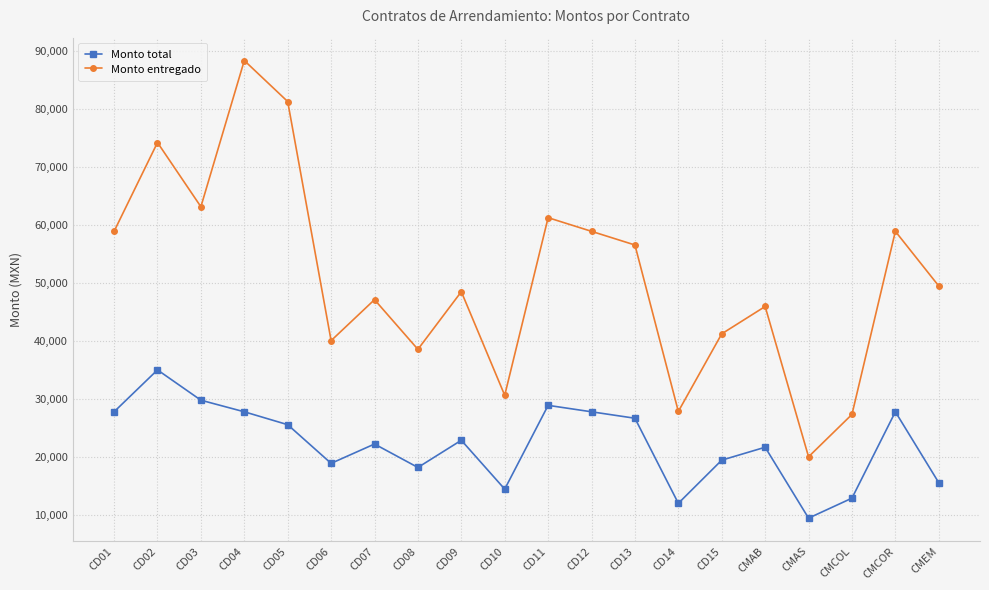

At which category does Monto entregado reach its first local peak?

CD02